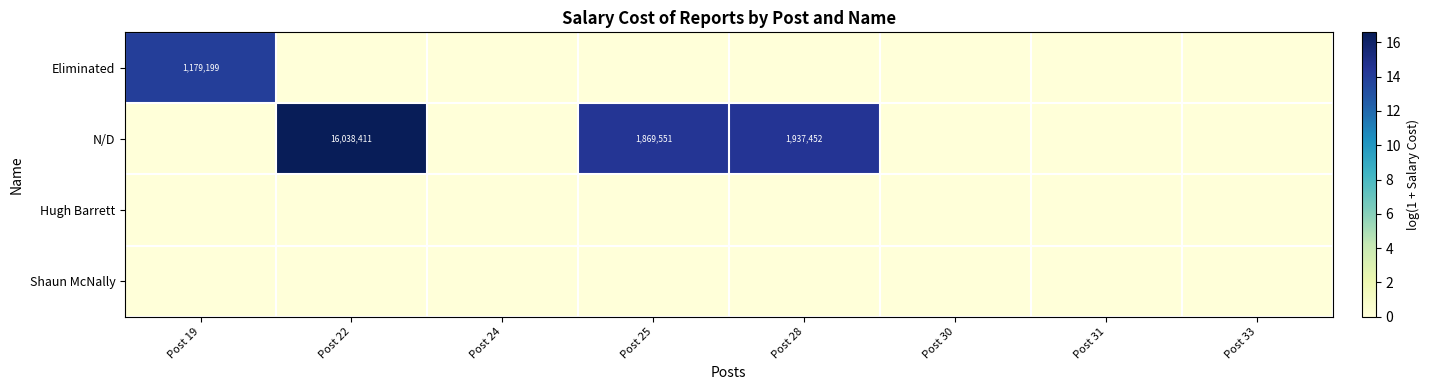

The value of N/D at Post 25 is 2779681. True or false?

False